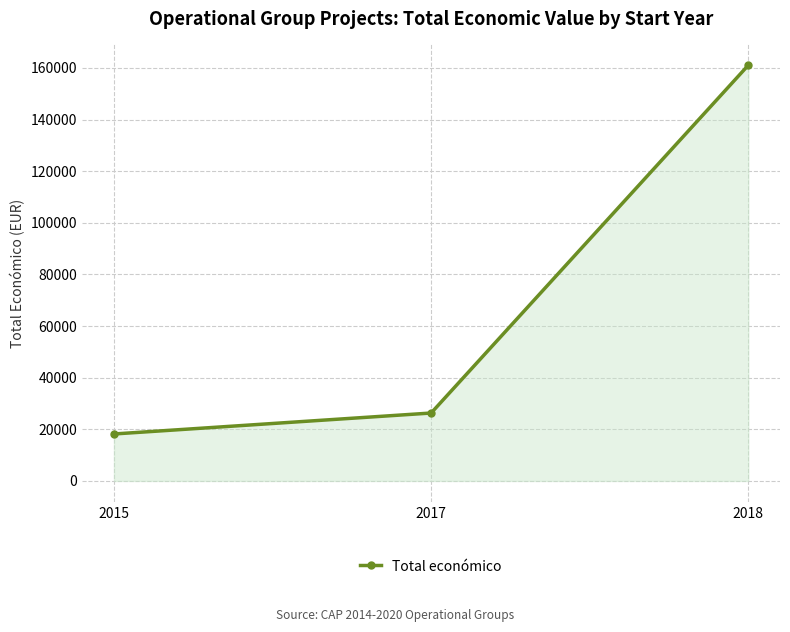

Does the chart have visible grid lines?

Yes